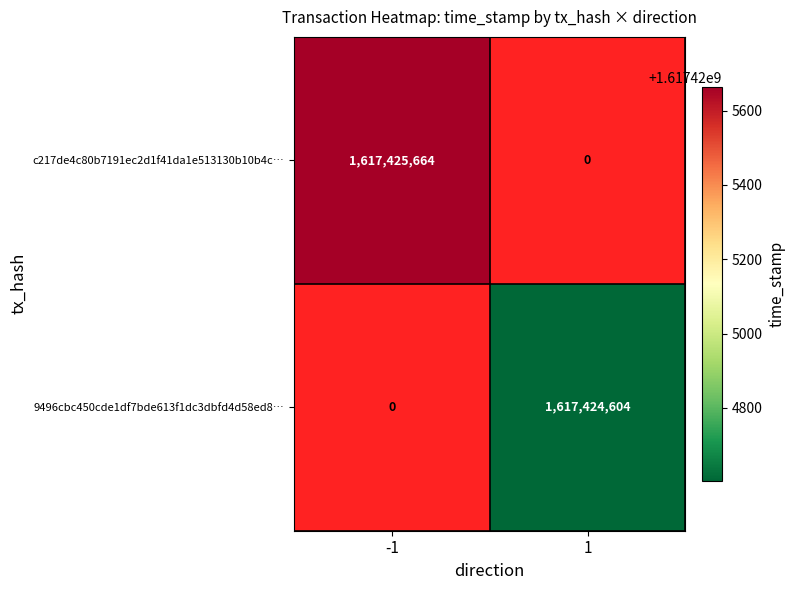

What is the greatest value displayed?

1617425664